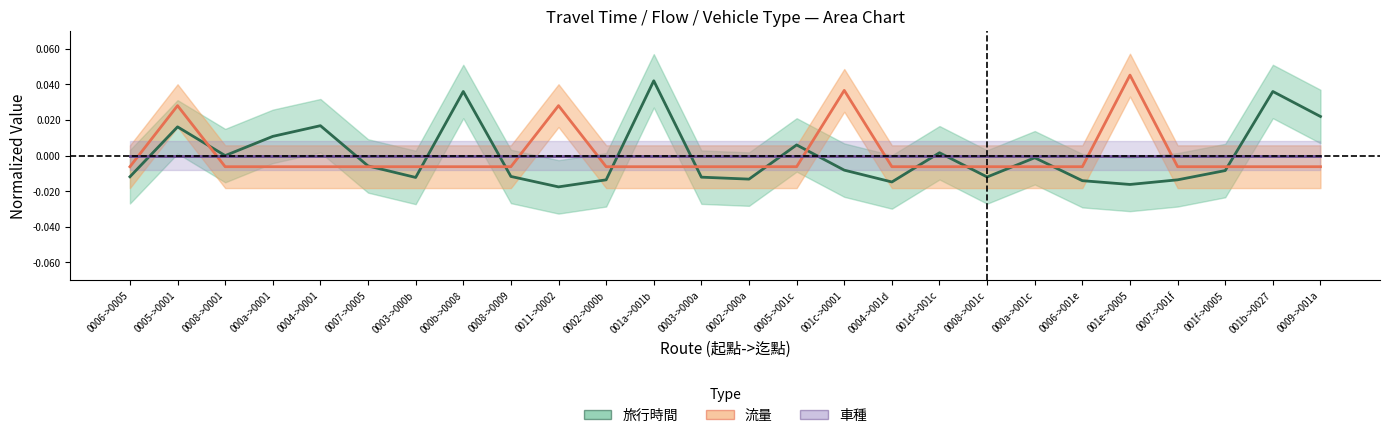

True or false: 流量 has a value of 0.0 at 001c->0001.

True